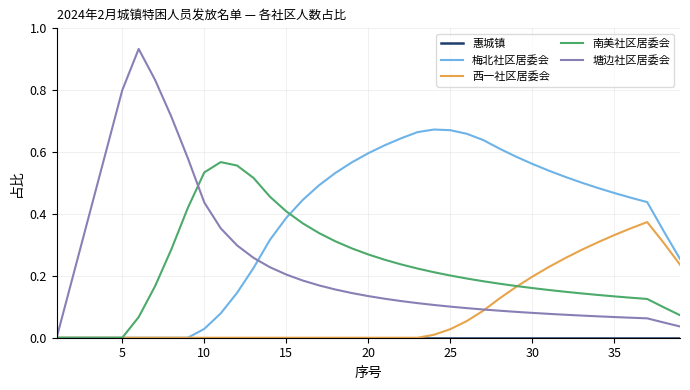

Which series has the largest range (max minus min)?

塘边社区居委会